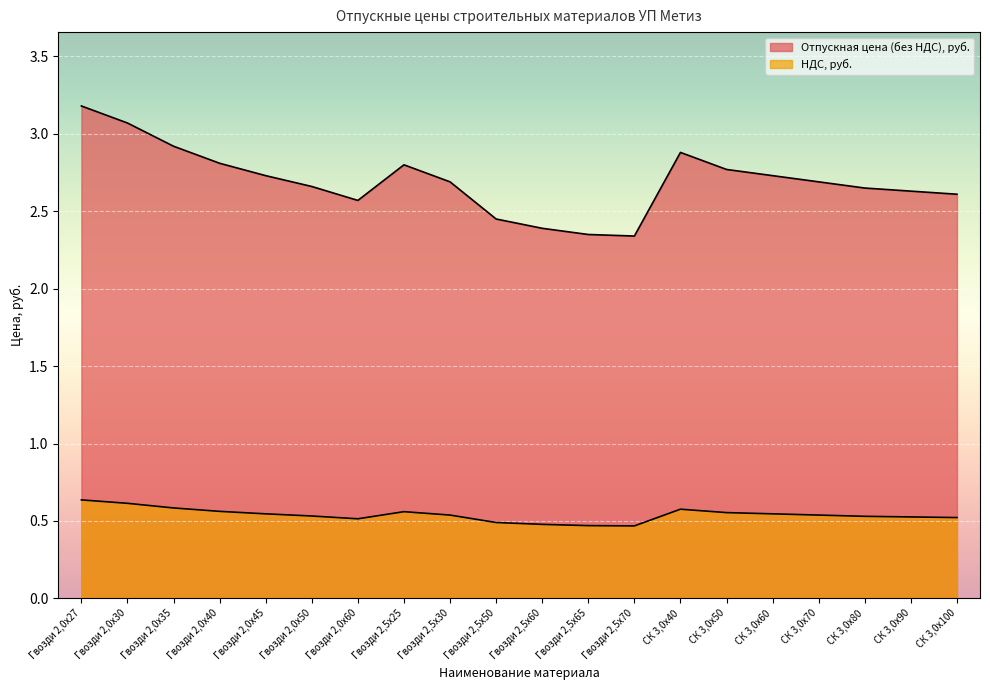

Reading left to right, extract all data points from this chart.

Отпускная цена (без НДС), руб.: Гвозди 2,0х27=3.2	Гвозди 2,0х30=3.1	Гвозди 2,0х35=2.9	Гвозди 2,0х40=2.8	Гвозди 2,0х45=2.7	Гвозди 2,0х50=2.7	Гвозди 2,0х60=2.6	Гвозди 2,5х25=2.8	Гвозди 2,5х30=2.7	Гвозди 2,5х50=2.5	Гвозди 2,5х60=2.4	Гвозди 2,5х65=2.4	Гвозди 2,5х70=2.3	СК 3,0х40=2.9	СК 3,0х50=2.8	СК 3,0х60=2.7	СК 3,0х70=2.7	СК 3,0х80=2.6	СК 3,0х90=2.6	СК 3,0х100=2.6
НДС, руб.: Гвозди 2,0х27=0.6	Гвозди 2,0х30=0.6	Гвозди 2,0х35=0.6	Гвозди 2,0х40=0.6	Гвозди 2,0х45=0.5	Гвозди 2,0х50=0.5	Гвозди 2,0х60=0.5	Гвозди 2,5х25=0.6	Гвозди 2,5х30=0.5	Гвозди 2,5х50=0.5	Гвозди 2,5х60=0.5	Гвозди 2,5х65=0.5	Гвозди 2,5х70=0.5	СК 3,0х40=0.6	СК 3,0х50=0.6	СК 3,0х60=0.5	СК 3,0х70=0.5	СК 3,0х80=0.5	СК 3,0х90=0.5	СК 3,0х100=0.5